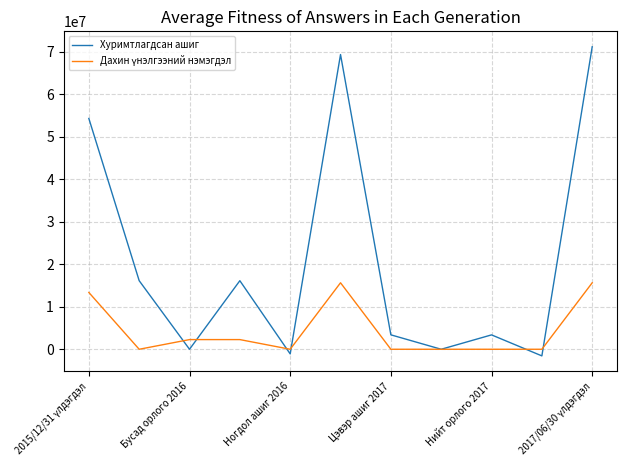

Which series has the largest range (max minus min)?

Хуримтлагдсан ашиг